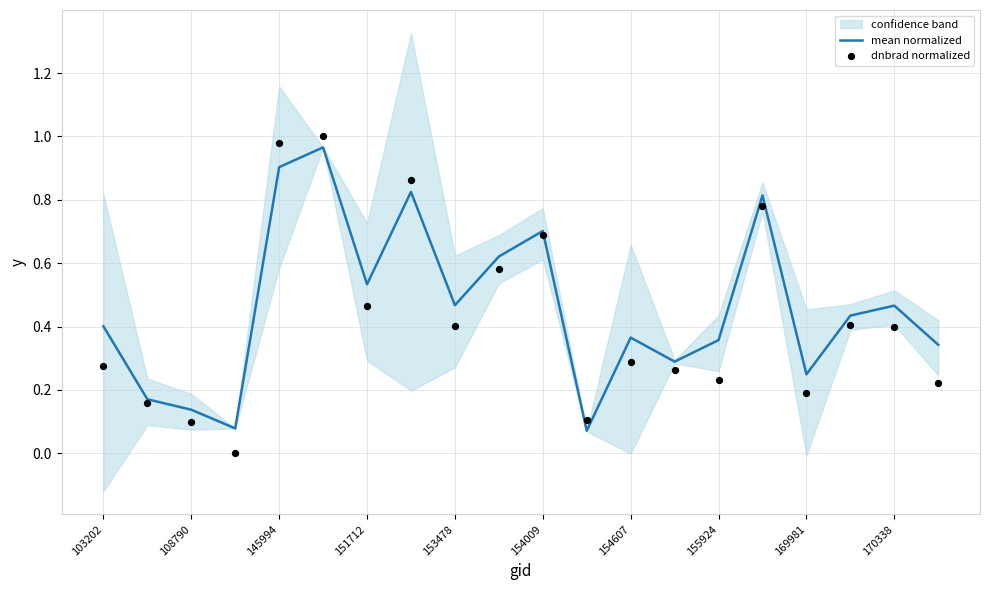

At how many categories does at least one series exceed 0?

20